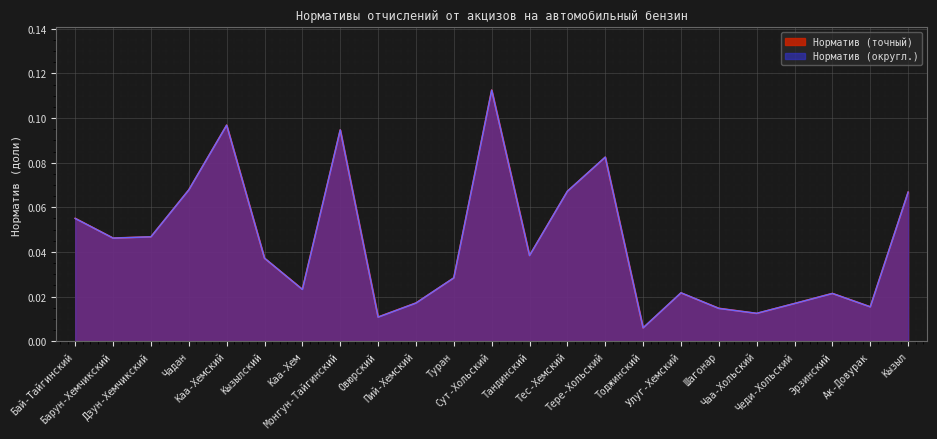

Which has a higher value, Барун-Хемчикский or Чаа-Хольский?

Барун-Хемчикский